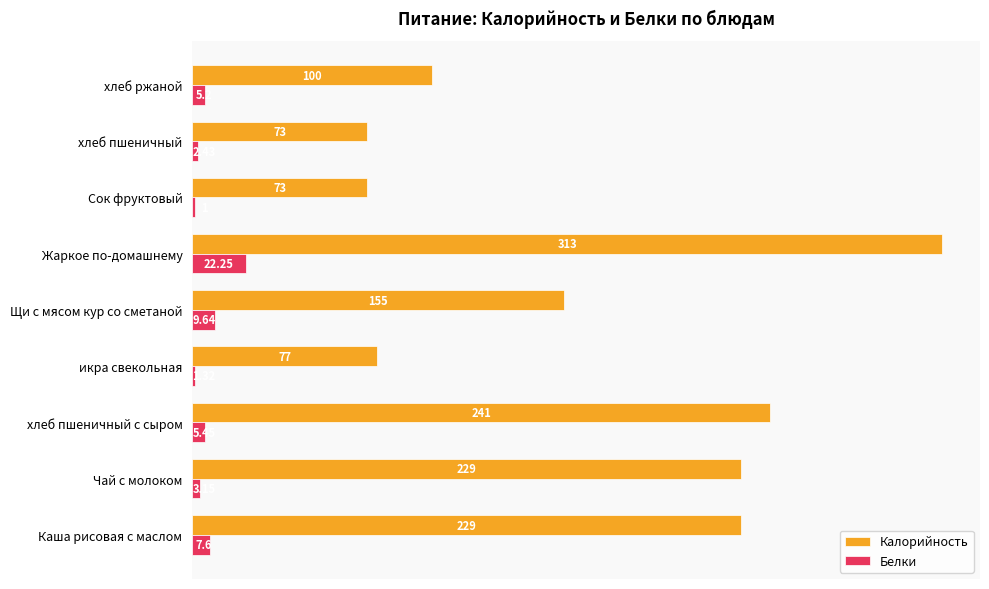

What is the difference between the Белки values at Каша рисовая с маслом and Щи с мясом кур со сметаной?

2.0